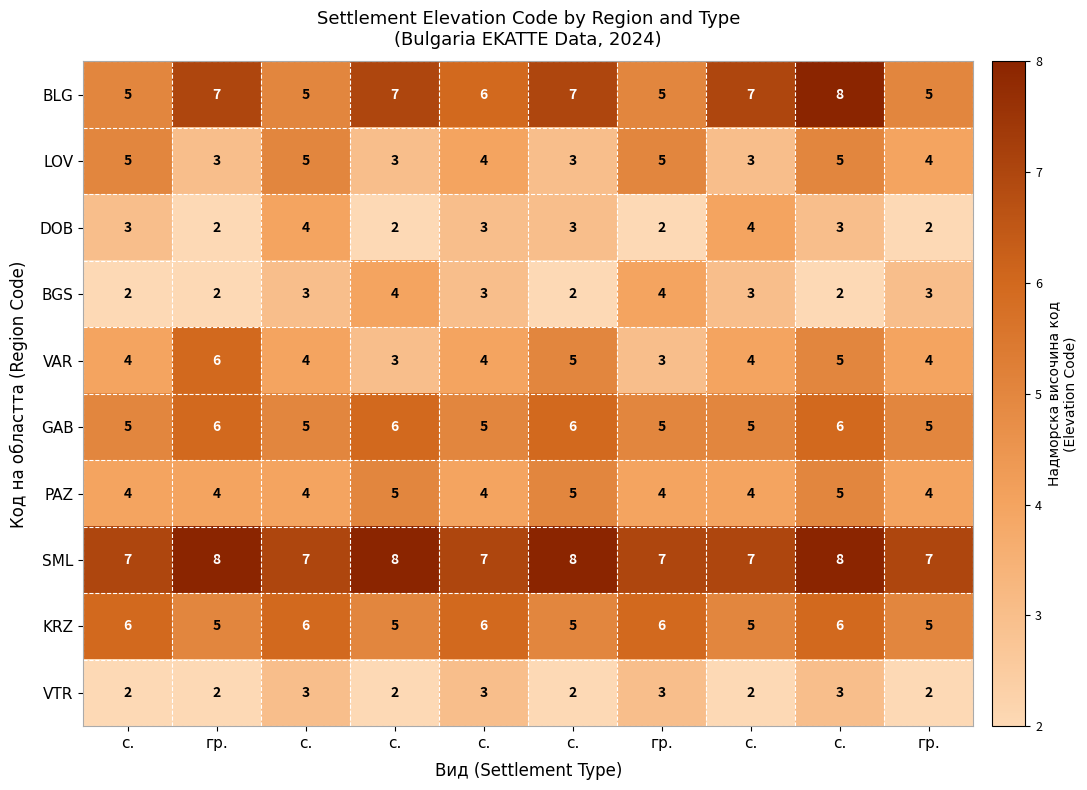

What is the spread (max minus min) of values at с.?

5